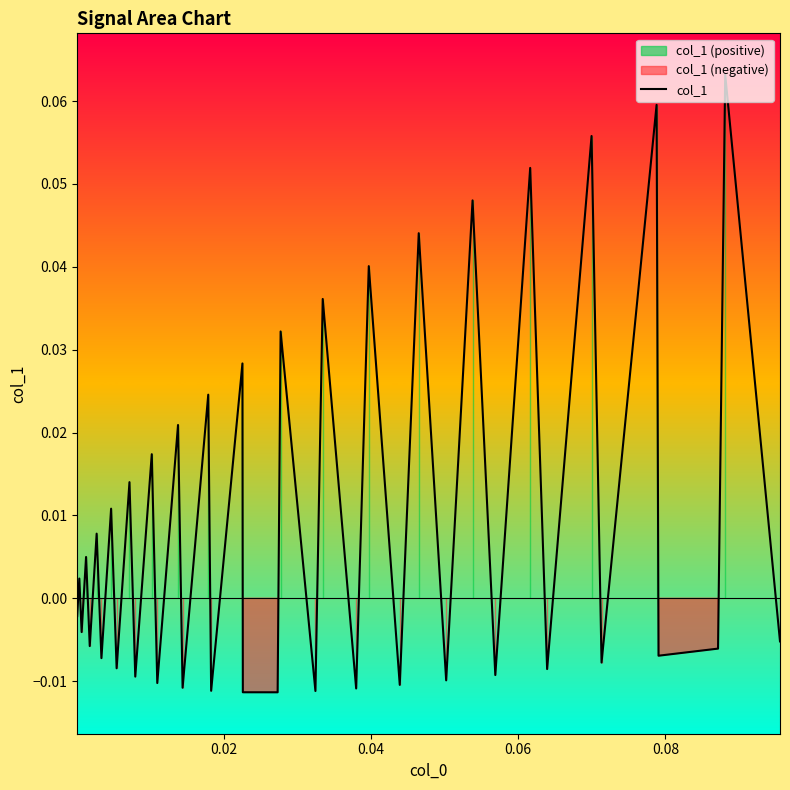

How many interior local peaks (higher than both neighbors) does the data have?

18